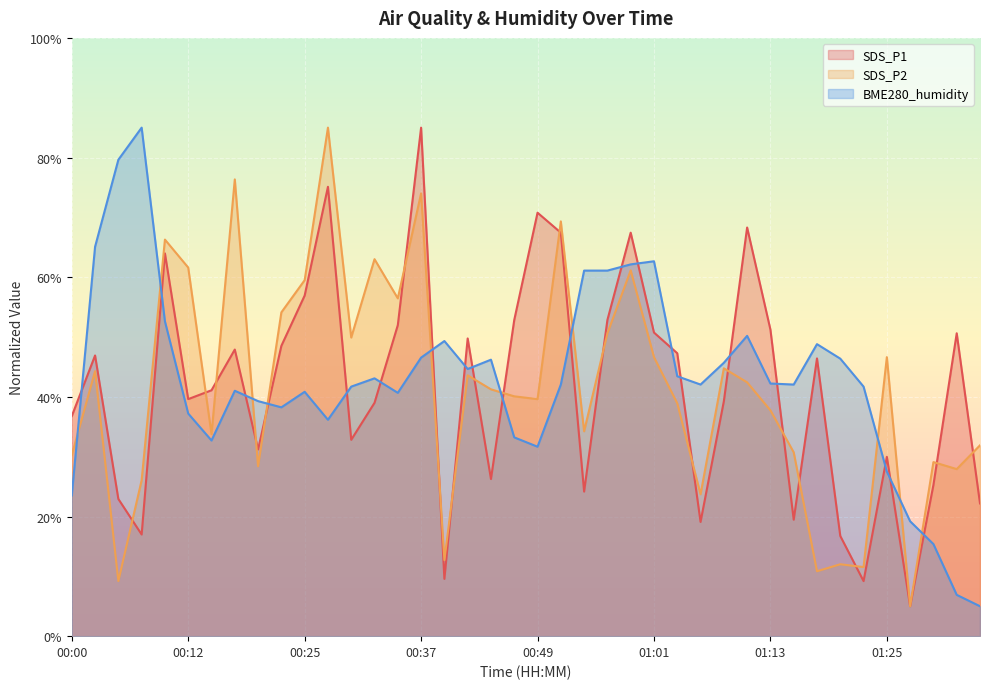

Rank the categories by SDS_P2 value from lowest to highest.

01:28, 00:05, 01:18, 01:23, 01:21, 00:39, 01:06, 00:07, 01:33, 00:20, 01:30, 00:00, 01:16, 01:35, 00:15, 00:54, 01:13, 01:04, 00:49, 00:47, 00:44, 01:11, 00:42, 00:03, 01:08, 01:01, 01:25, 00:30, 00:56, 00:22, 00:34, 00:25, 00:59, 00:12, 00:32, 00:10, 00:51, 00:37, 00:17, 00:27